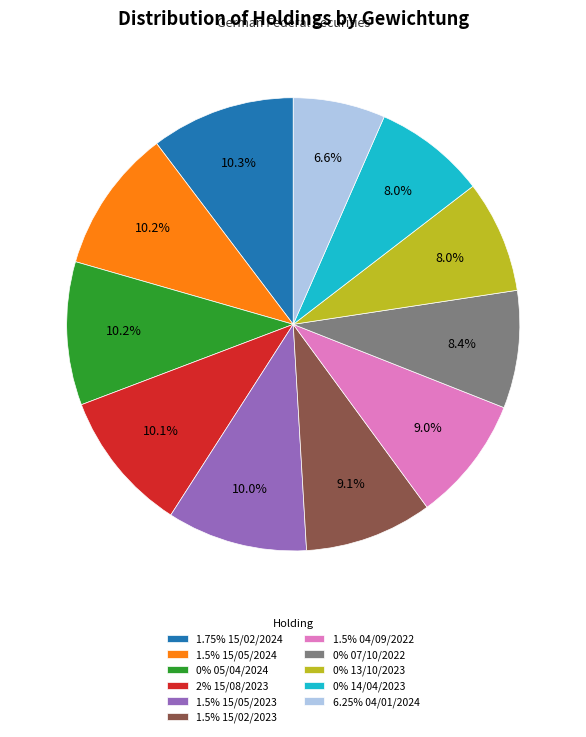

Is 0% 13/10/2023 the majority of the pie?

No